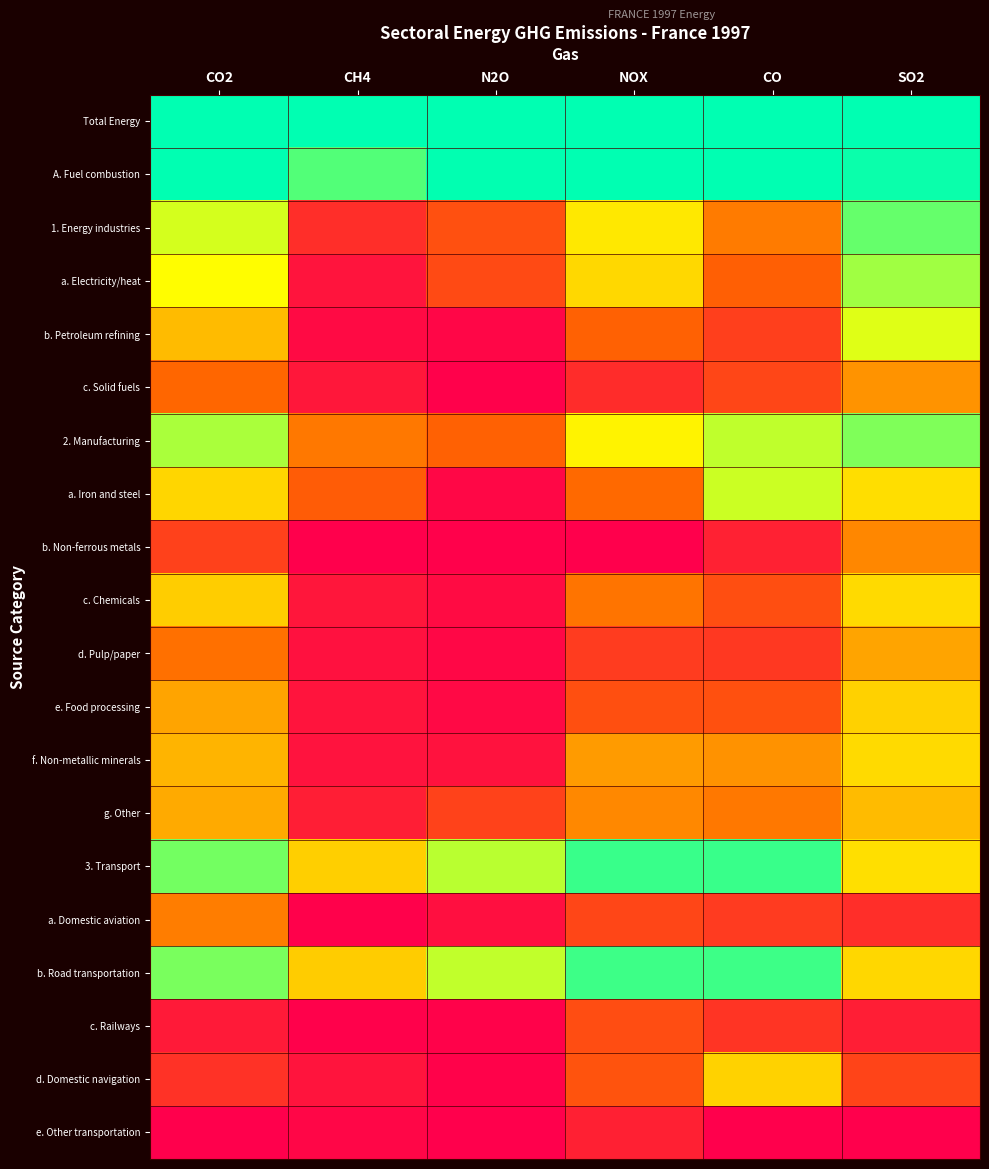

Reading left to right, extract all data points from this chart.

Total Energy: CO2=1.0	CH4=1.0	N2O=1.0	NOX=1.0	CO=1.0	SO2=1.0
A. Fuel combustion: CO2=1.0	CH4=0.9	N2O=1.0	NOX=1.0	CO=1.0	SO2=1.0
1. Energy industries: CO2=0.7	CH4=0.2	N2O=0.3	NOX=0.6	CO=0.4	SO2=0.9
a. Electricity/heat: CO2=0.7	CH4=0.1	N2O=0.2	NOX=0.6	CO=0.3	SO2=0.8
b. Petroleum refining: CO2=0.5	CH4=0.0	N2O=0.0	NOX=0.3	CO=0.2	SO2=0.7
c. Solid fuels: CO2=0.3	CH4=0.1	N2O=0.0	NOX=0.1	CO=0.2	SO2=0.4
2. Manufacturing: CO2=0.8	CH4=0.4	N2O=0.3	NOX=0.6	CO=0.7	SO2=0.8
a. Iron and steel: CO2=0.6	CH4=0.3	N2O=0.0	NOX=0.3	CO=0.7	SO2=0.6
b. Non-ferrous metals: CO2=0.2	CH4=0.0	N2O=0.0	NOX=0.0	CO=0.1	SO2=0.4
c. Chemicals: CO2=0.6	CH4=0.1	N2O=0.0	NOX=0.4	CO=0.3	SO2=0.6
d. Pulp/paper: CO2=0.4	CH4=0.1	N2O=0.0	NOX=0.2	CO=0.2	SO2=0.5
e. Food processing: CO2=0.5	CH4=0.1	N2O=0.0	NOX=0.3	CO=0.3	SO2=0.6
f. Non-metallic minerals: CO2=0.5	CH4=0.1	N2O=0.1	NOX=0.4	CO=0.4	SO2=0.6
g. Other: CO2=0.5	CH4=0.1	N2O=0.2	NOX=0.4	CO=0.4	SO2=0.5
3. Transport: CO2=0.8	CH4=0.6	N2O=0.8	NOX=0.9	CO=0.9	SO2=0.6
a. Domestic aviation: CO2=0.4	CH4=0.0	N2O=0.1	NOX=0.2	CO=0.2	SO2=0.2
b. Road transportation: CO2=0.8	CH4=0.6	N2O=0.7	NOX=0.9	CO=0.9	SO2=0.6
c. Railways: CO2=0.1	CH4=0.0	N2O=0.0	NOX=0.3	CO=0.2	SO2=0.1
d. Domestic navigation: CO2=0.2	CH4=0.1	N2O=0.0	NOX=0.3	CO=0.6	SO2=0.2
e. Other transportation: CO2=0.0	CH4=0.0	N2O=0.0	NOX=0.1	CO=0.0	SO2=0.0